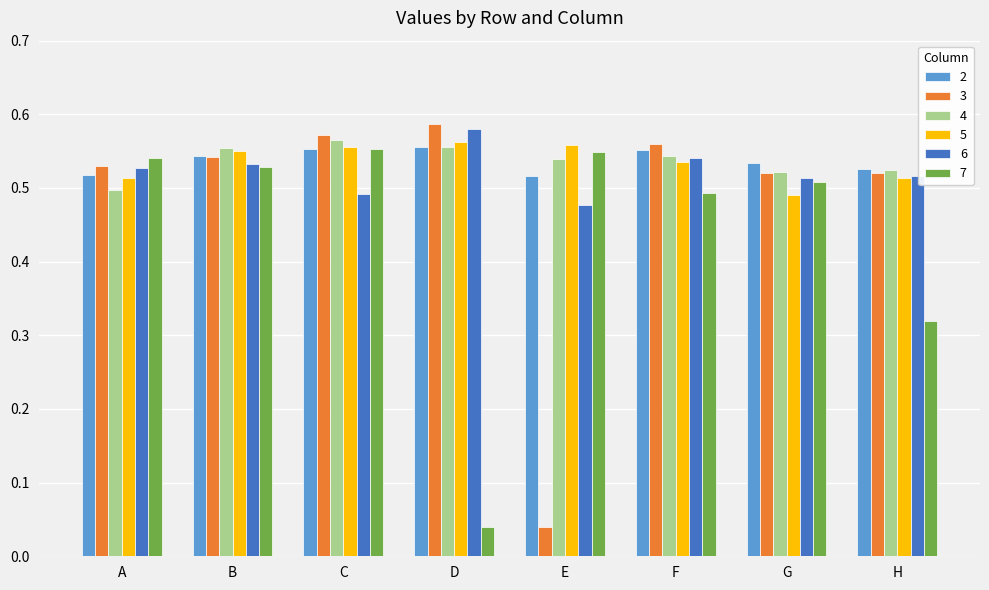

How many bars are there in total?

48